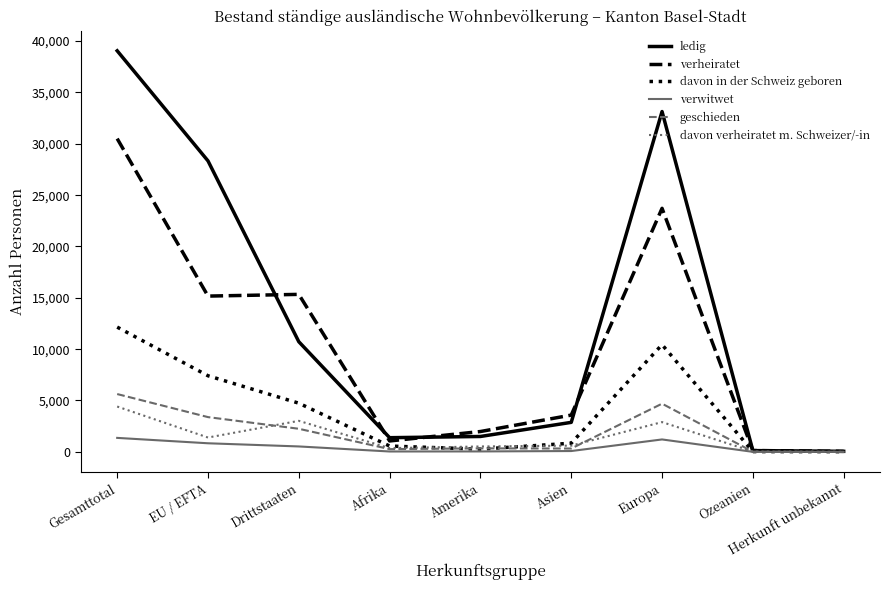

How many categories are shown in the chart?

9